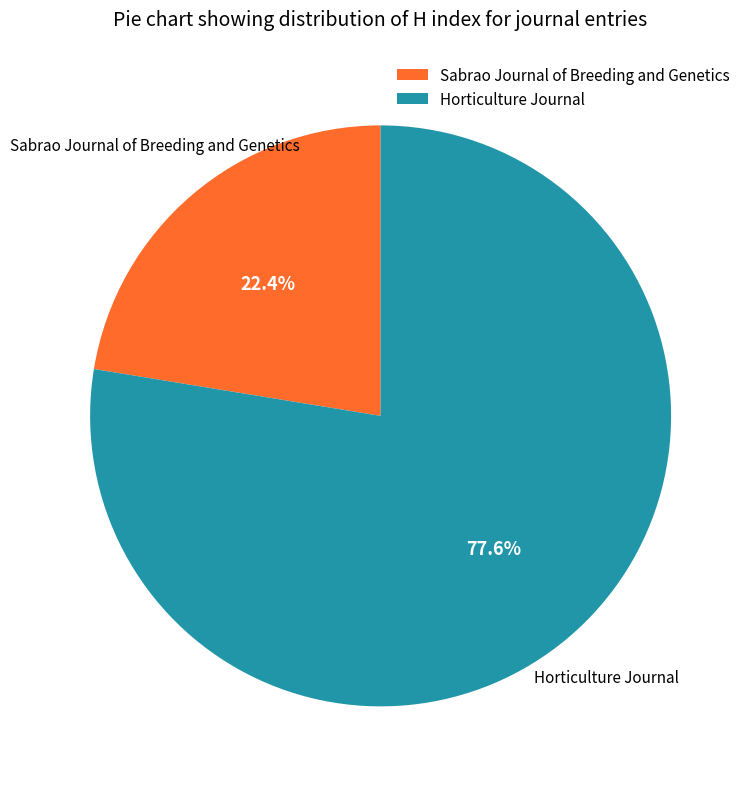

What percentage is the Sabrao Journal of Breeding and Genetics slice, to the nearest percent?

22%